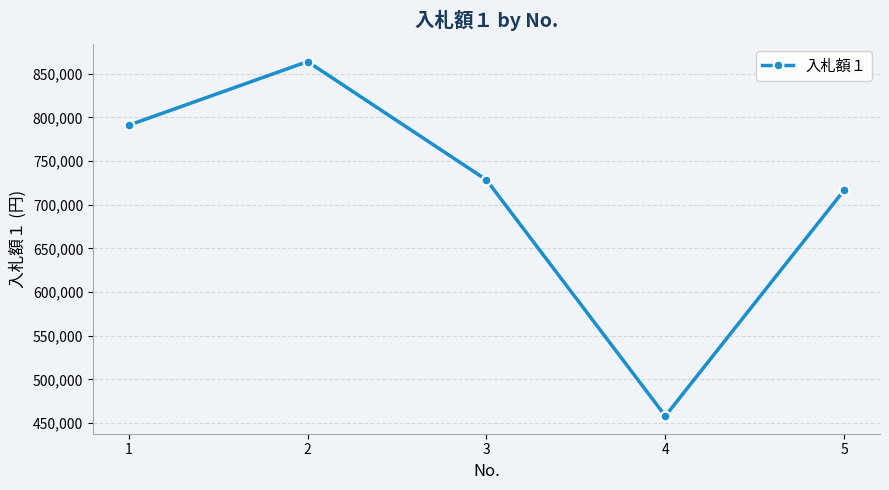

List the labels in order of value, largest first.

2, 1, 3, 5, 4